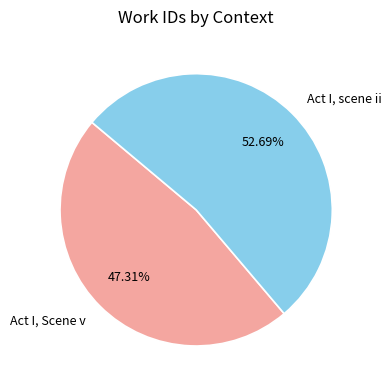

True or false: Act I, scene ii accounts for 53% of the total.

True